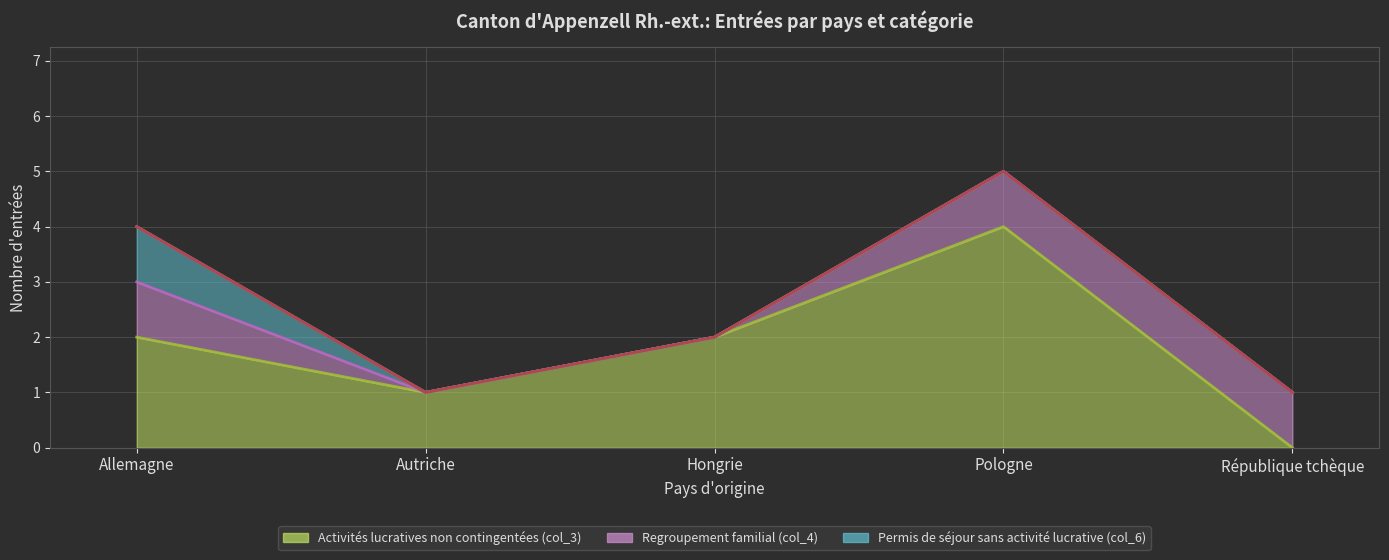

What is the greatest value displayed?

4